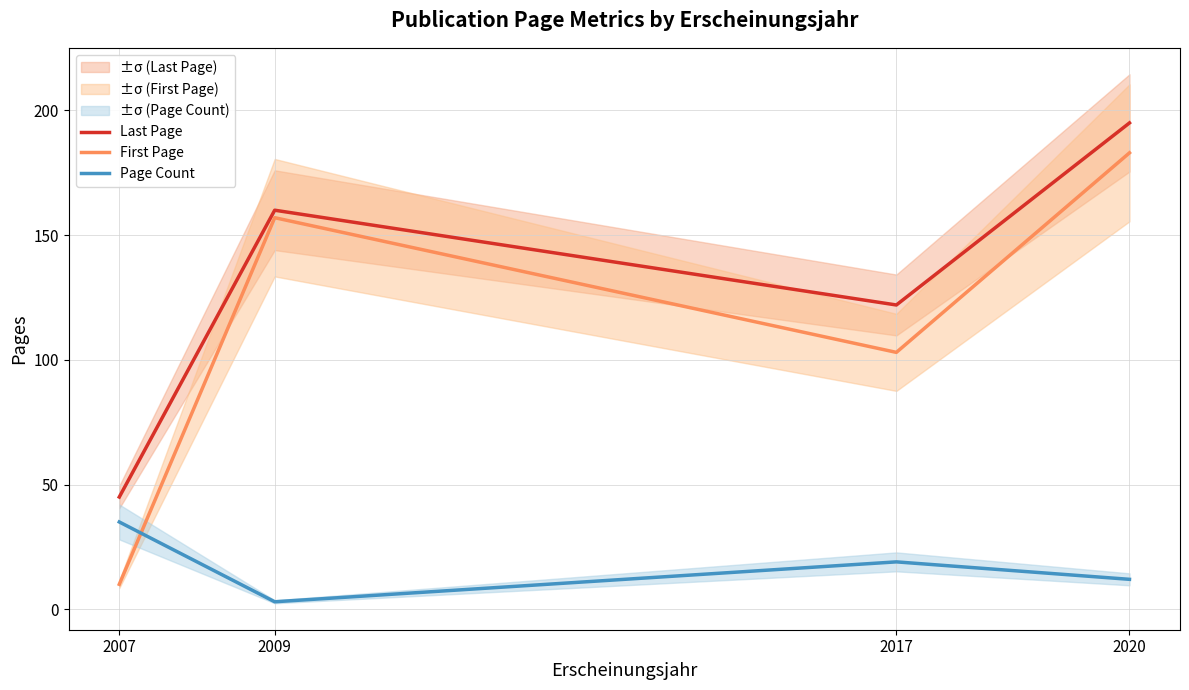

What is the difference between the highest and lowest values at 2020?

183